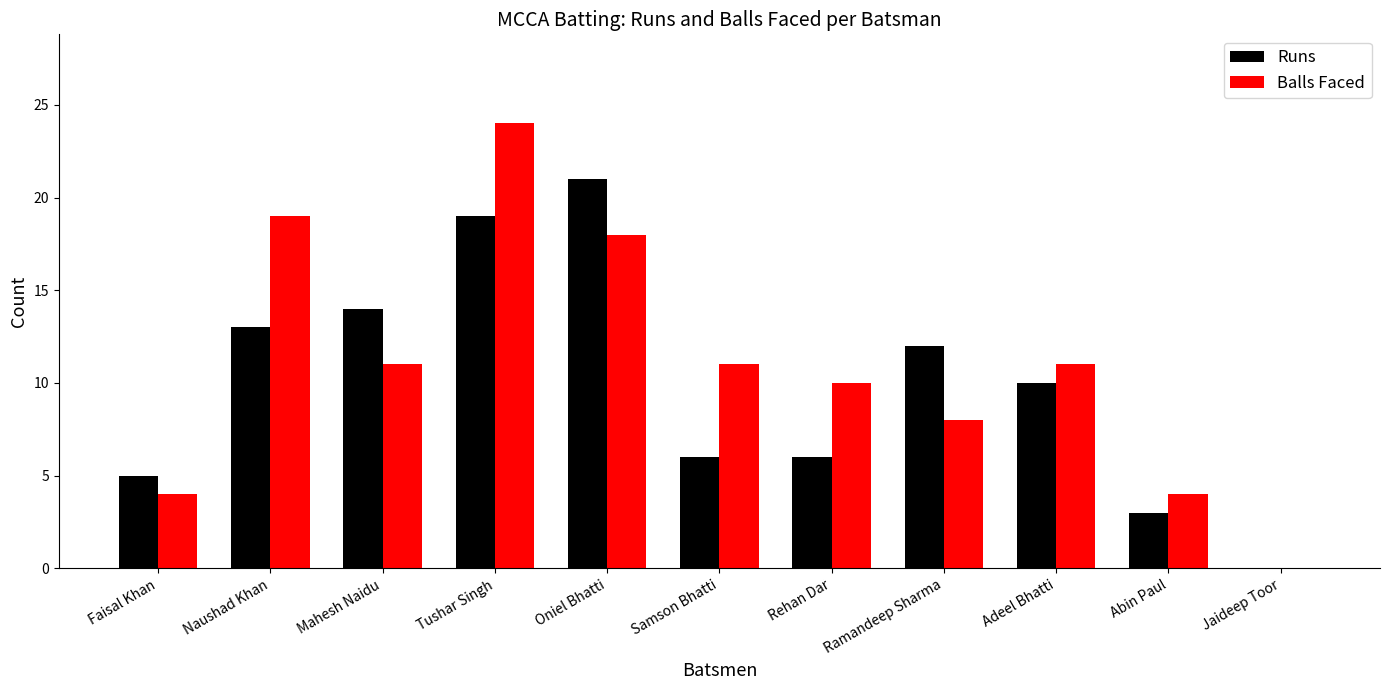

What is the difference between the Runs values at Ramandeep Sharma and Oniel Bhatti?

9